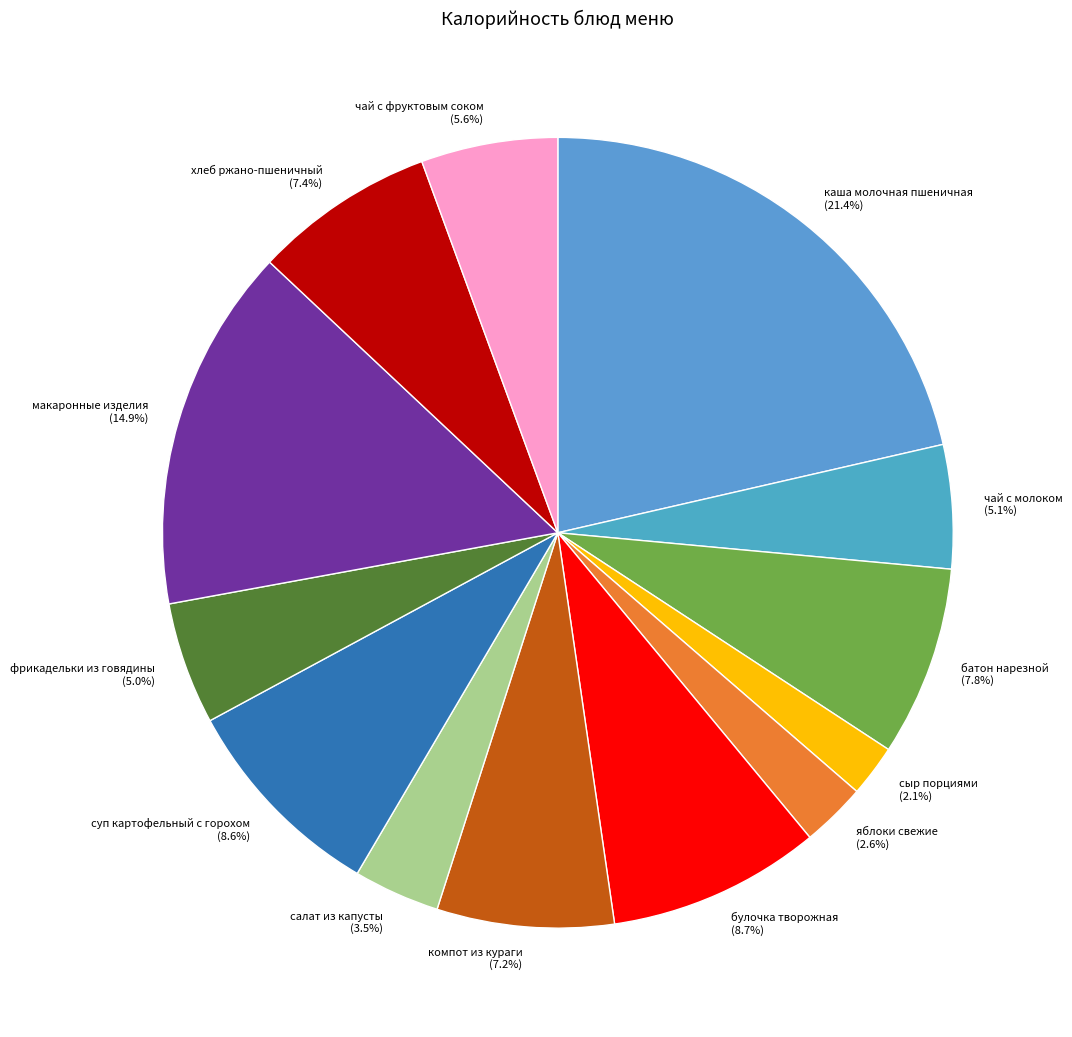

To the nearest percent, what portion does компот из кураги represent?

7%